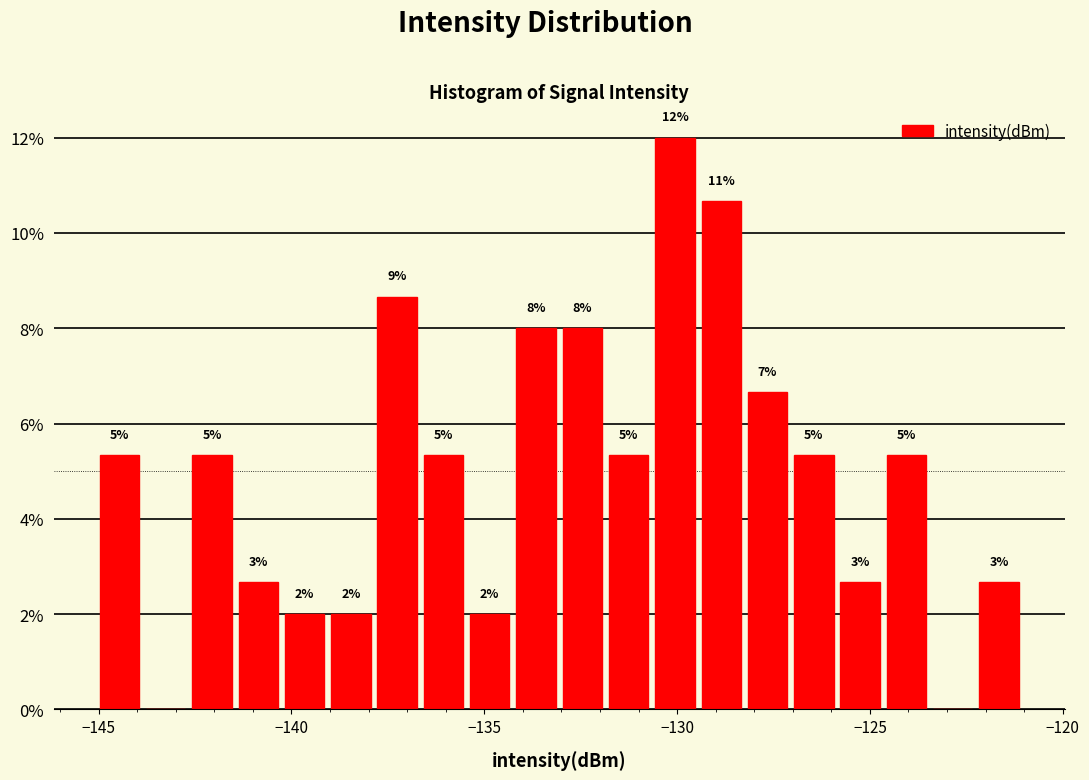

Around what value on the x-axis is the tallest bar? Give the approximate position of its centre, as read against the axis.

-130.0